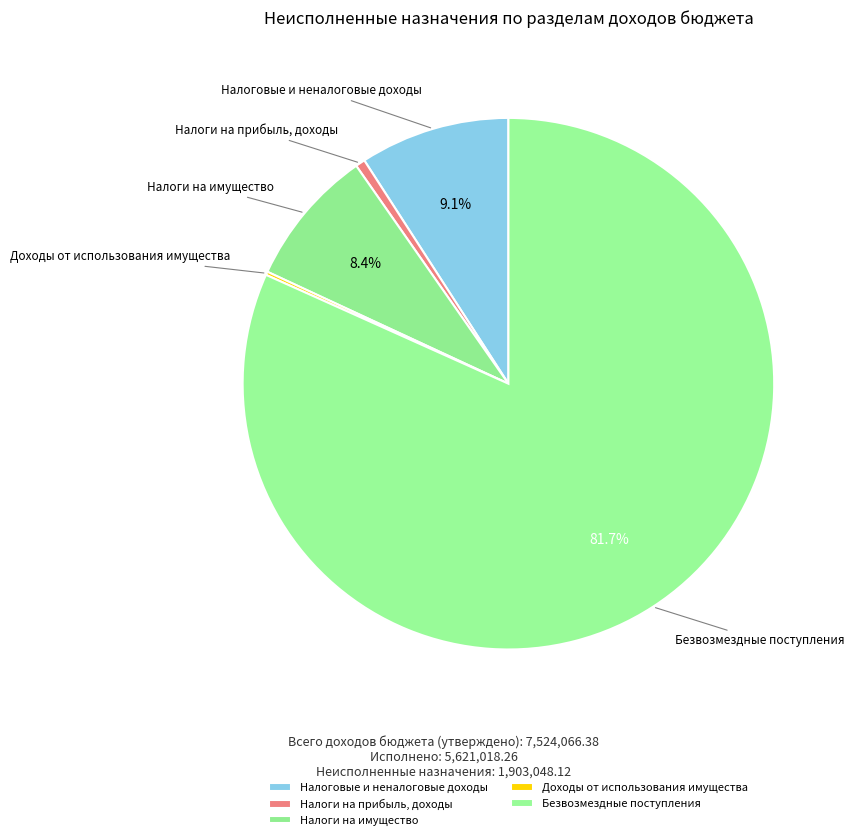

What is the majority slice?

Безвозмездные поступления